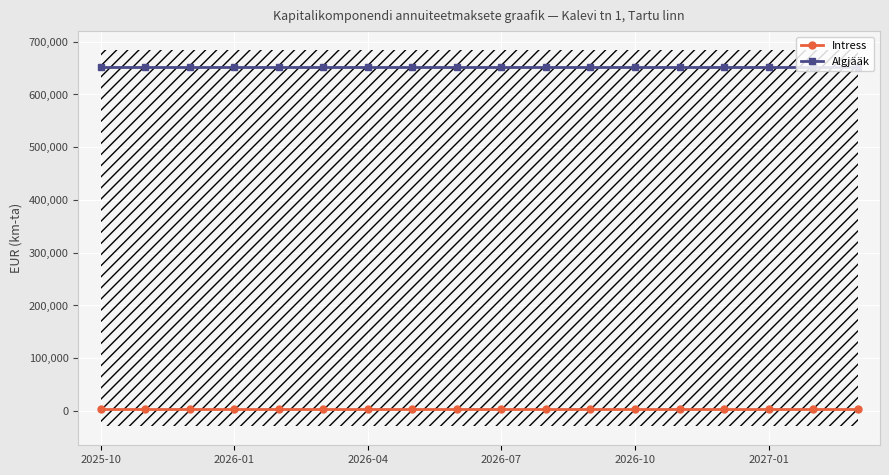

List the series in order of their overall mean, highest first.

Algjääk, Intress